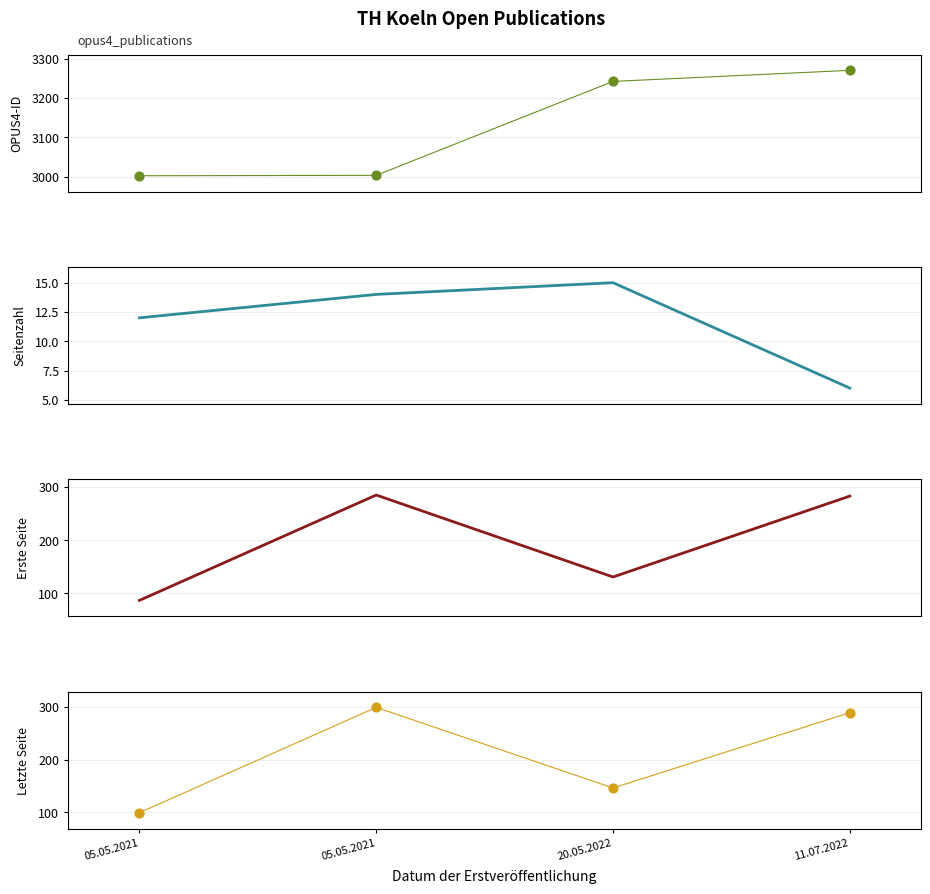

At how many categories does at least one series exceed 2106?

4